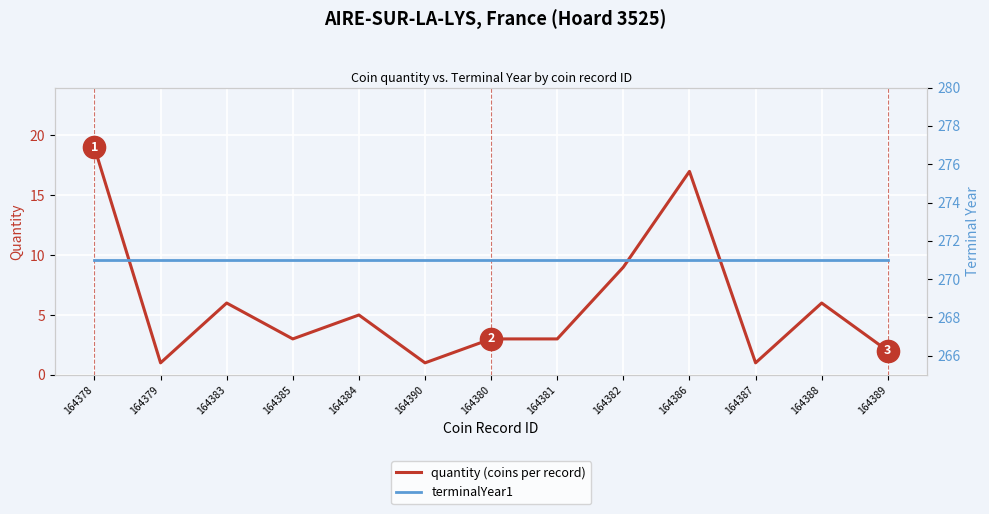

Reading left to right, list all the values displayed in this chart.

quantity (coins per record): 19	1	6	3	5	1	3	3	9	17	1	6	2
terminalYear1: 271	271	271	271	271	271	271	271	271	271	271	271	271